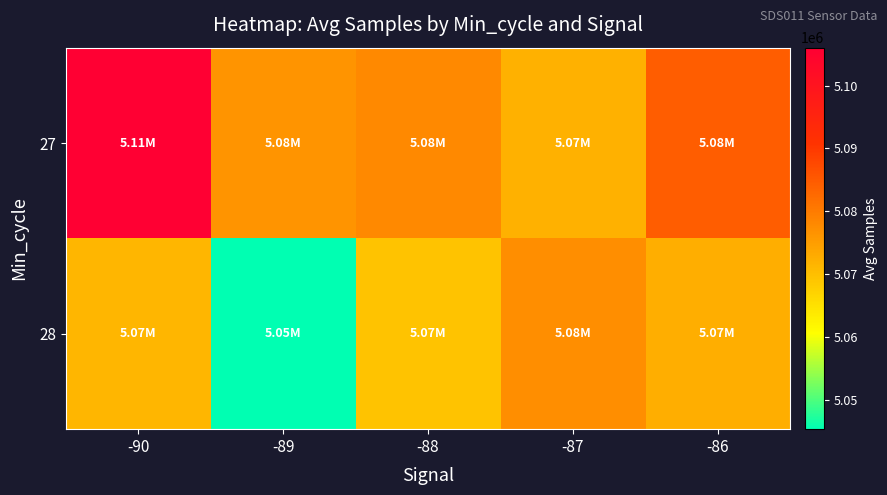

At how many categories does at least one series exceed 5045566?

5